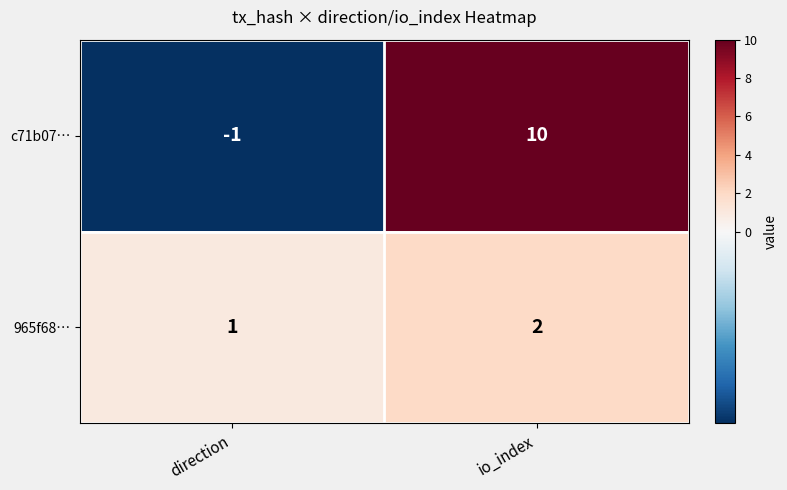

Which category has the highest value across all series?

io_index